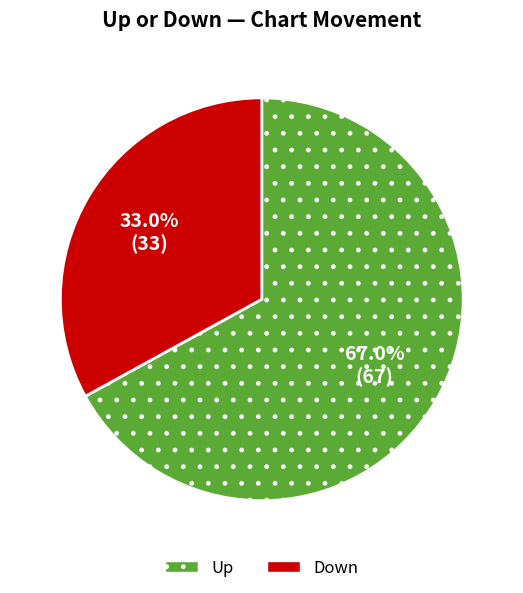

Is there any slice that represents more than half of the pie?

Yes